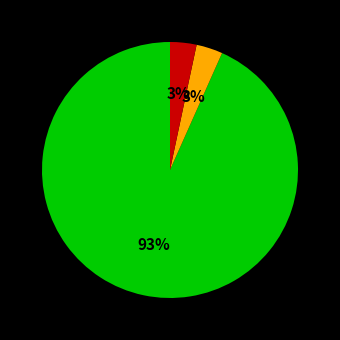

Is there any slice that represents more than half of the pie?

Yes